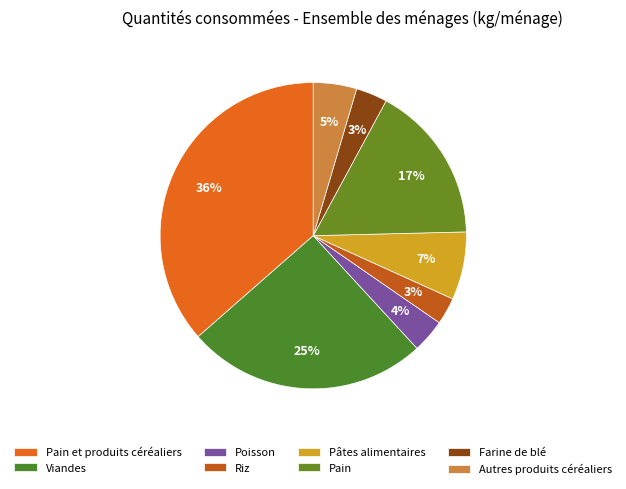

Between Poisson and Autres produits céréaliers, which is larger?

Autres produits céréaliers